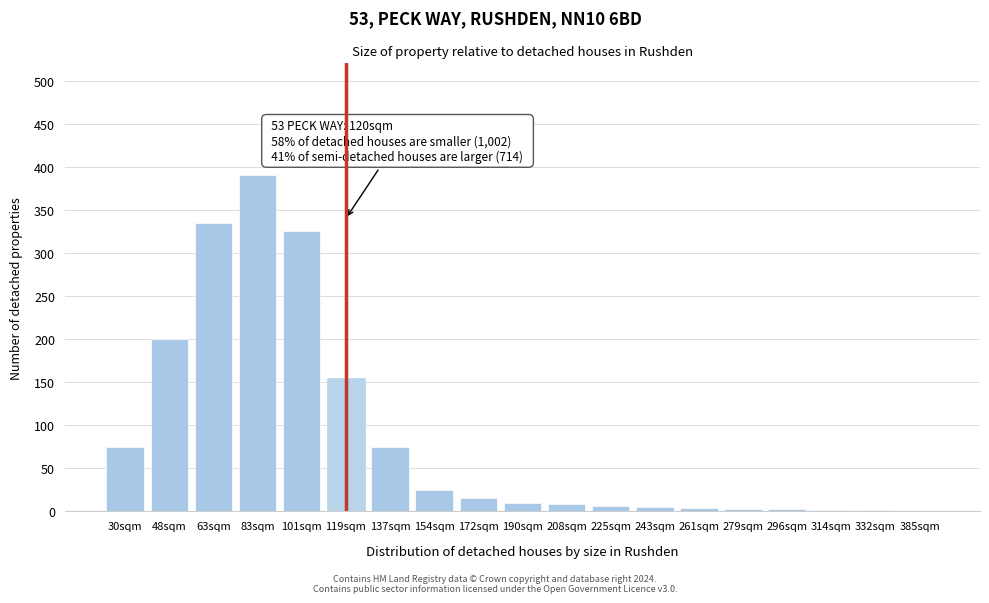

Between 48sqm and 172sqm, which is larger?

48sqm